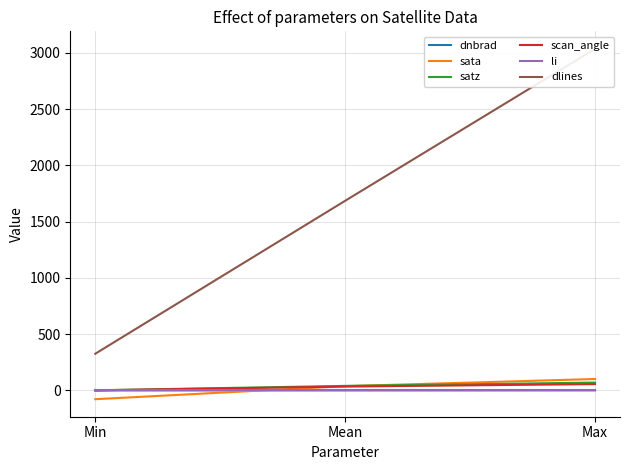

Which label corresponds to the largest value in the chart?

Max